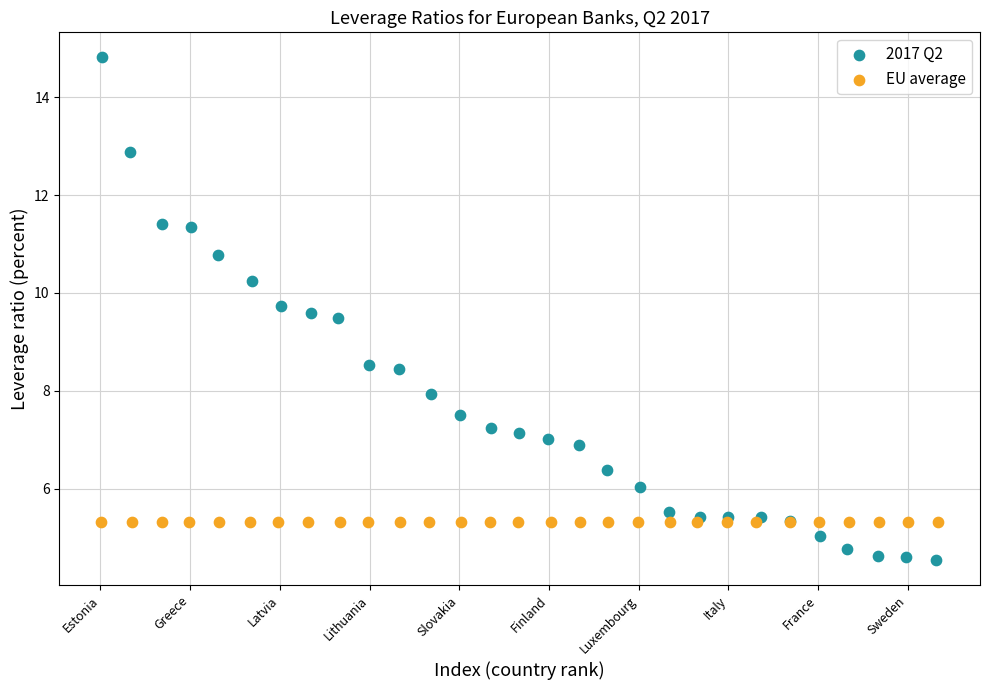

Which series contains the lowest Y value?

2017 Q2